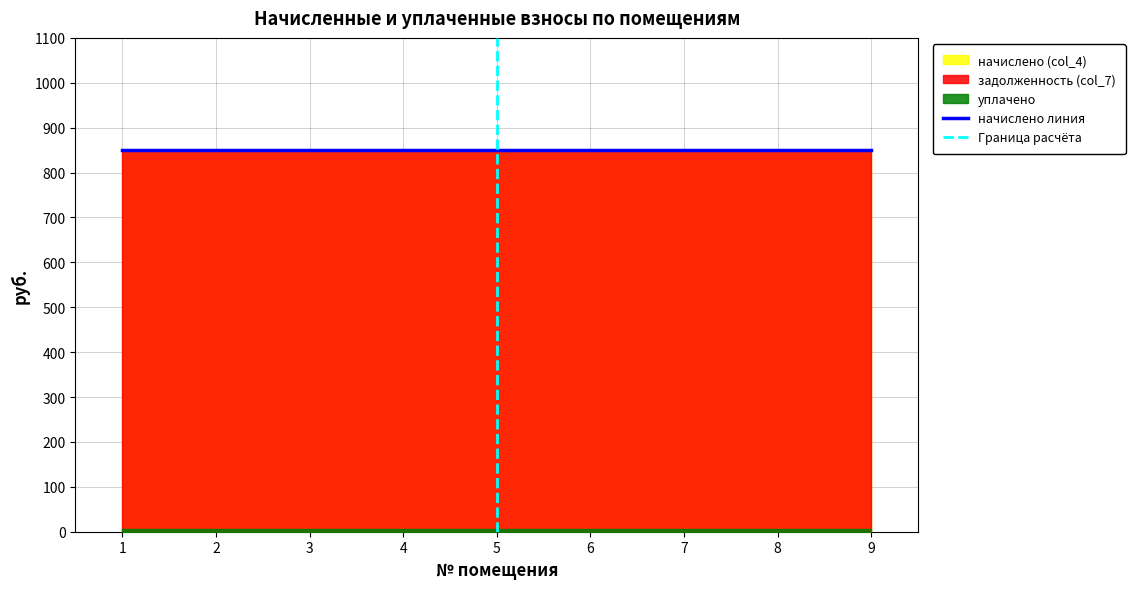

Reading left to right, list all the values displayed in this chart.

начислено (col_4): 1=850.5	2=850.5	3=850.5	4=850.5	5=850.5	6=850.5	7=850.5	8=850.5	9=850.5
задолженность (col_7): 1=850.5	2=850.5	3=850.5	4=850.5	5=850.5	6=850.5	7=850.5	8=850.5	9=850.5
уплачено: 1=0.0	2=0.0	3=0.0	4=0.0	5=0.0	6=0.0	7=0.0	8=0.0	9=0.0